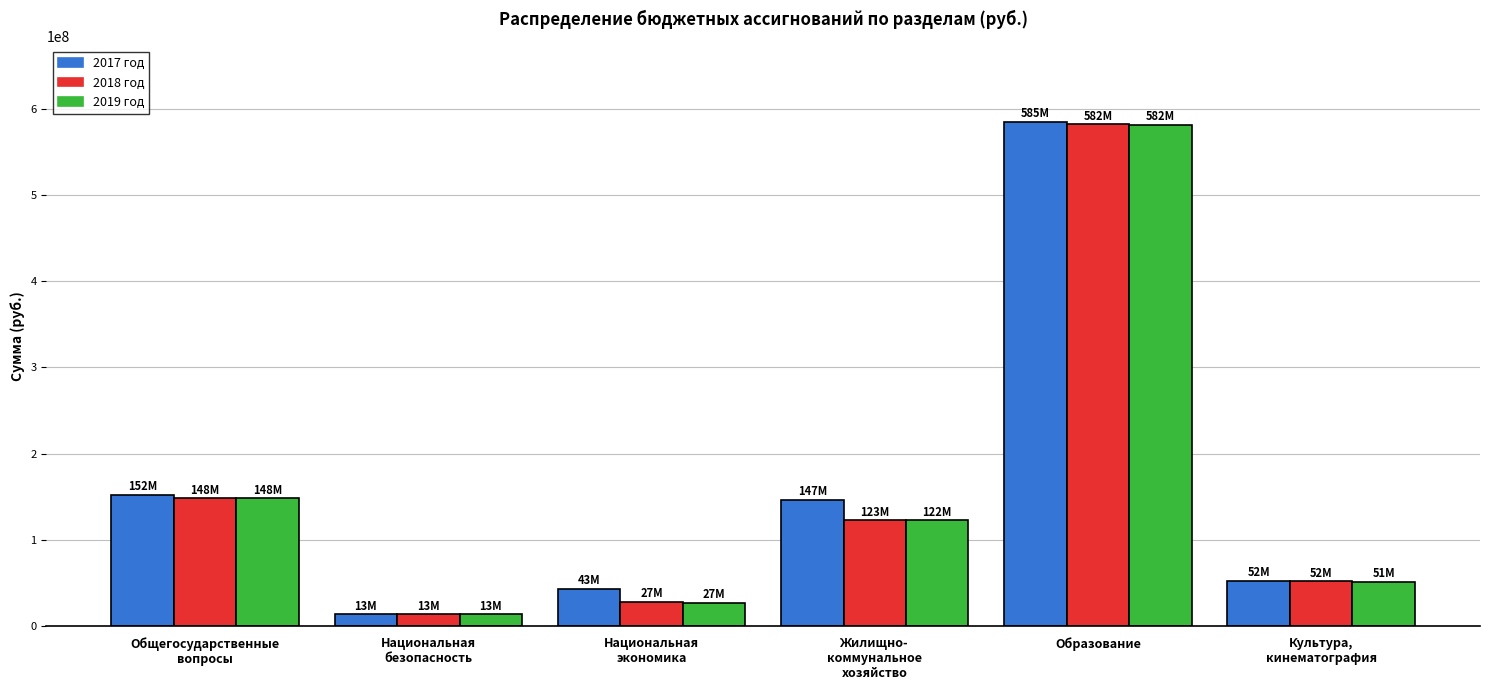

Which label corresponds to the smallest value in the chart?

Национальная
безопасность